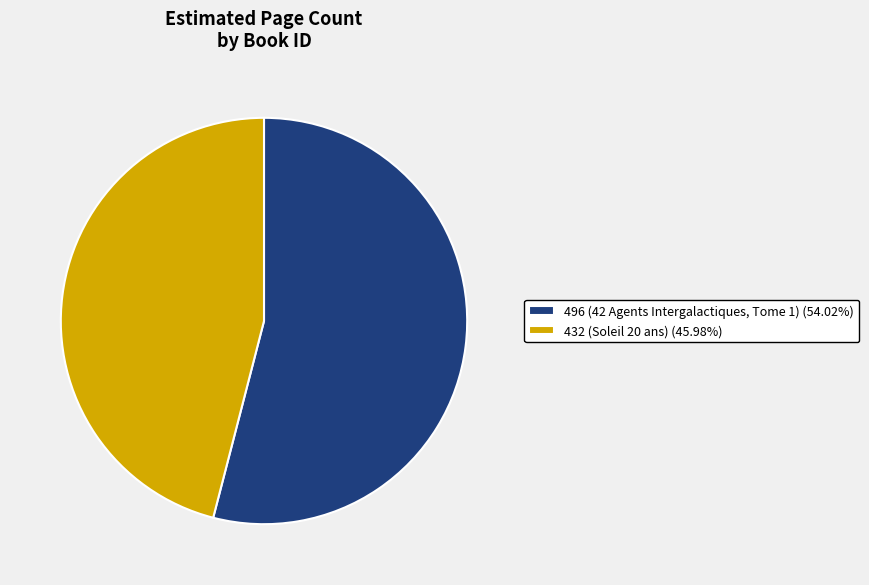

True or false: 432 (Soleil 20 ans) accounts for 33% of the total.

False